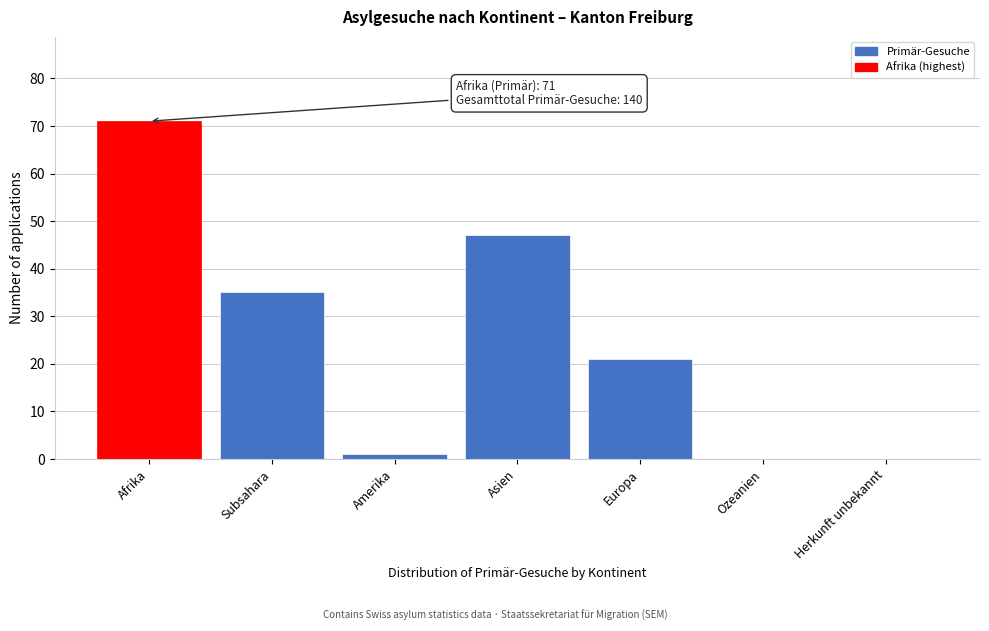

Reading right to left, transcribe all the data shown in this chart.

Herkunft unbekannt=0	Ozeanien=0	Europa=21	Asien=47	Amerika=1	Subsahara=35	Afrika=71